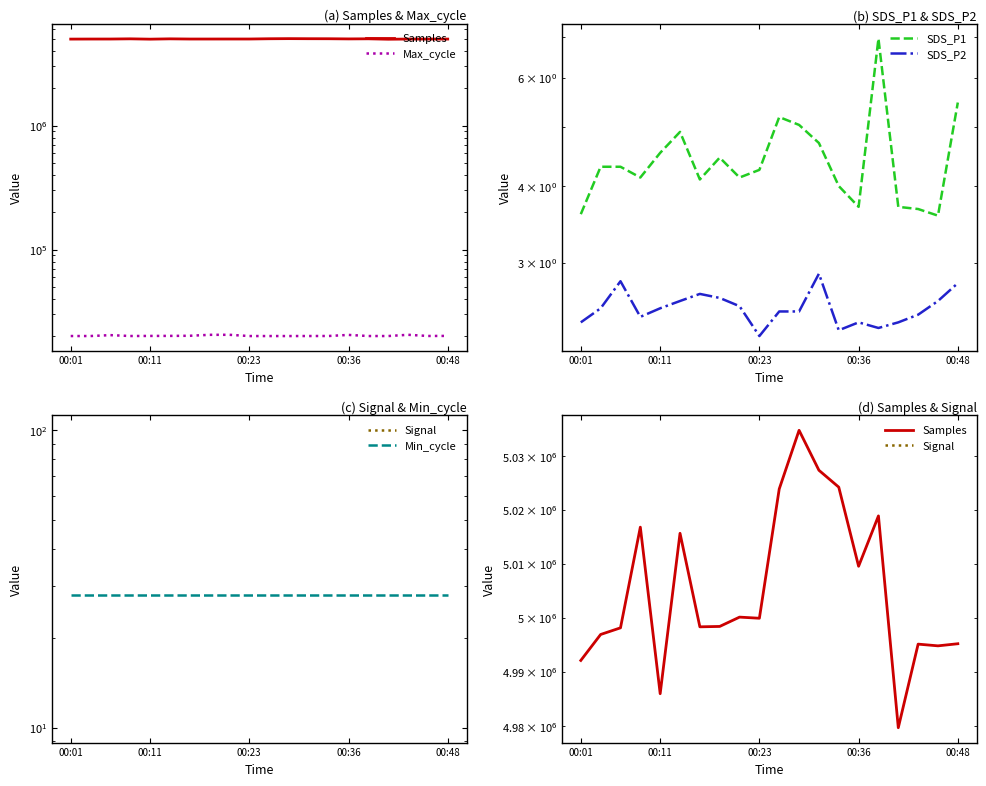

How many series are shown in this chart?

6